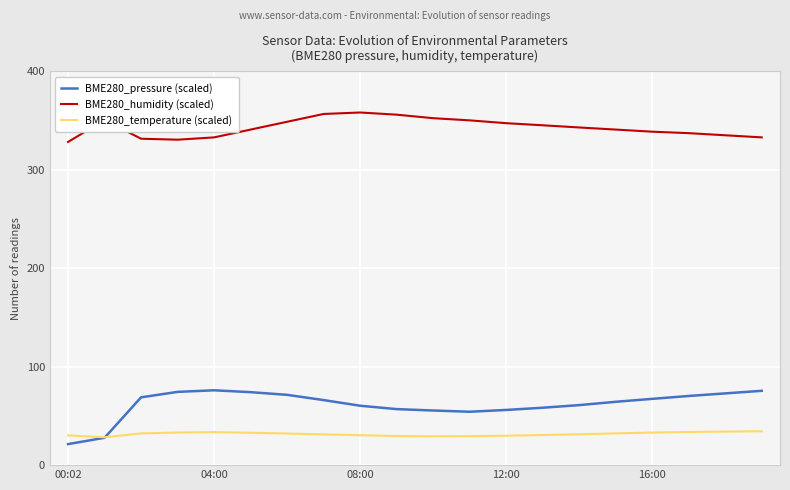

Rank the series by their maximum value, from highest to lowest.

BME280_humidity (scaled), BME280_pressure (scaled), BME280_temperature (scaled)